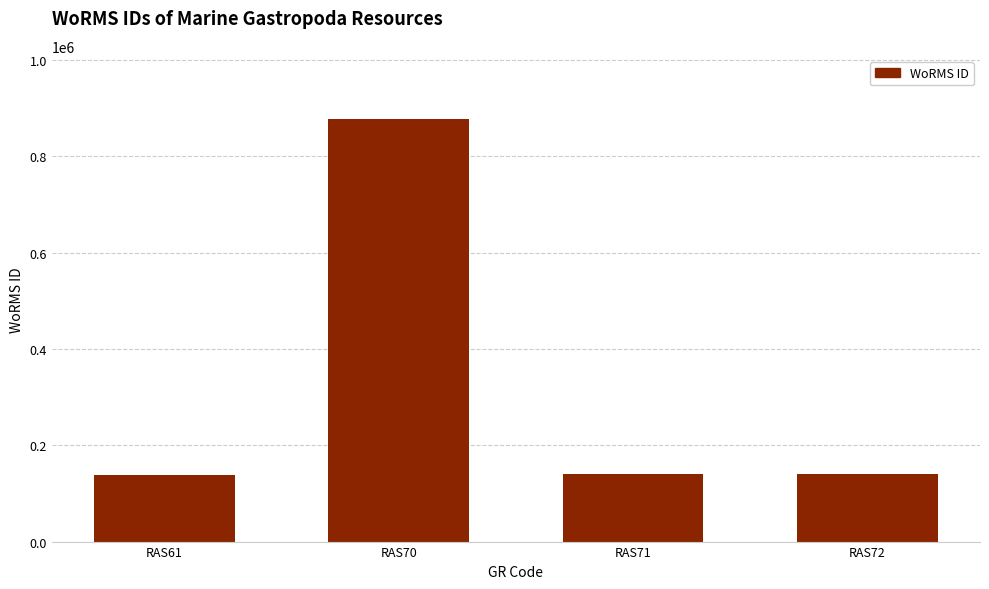

What is the sum of all values?

1296507